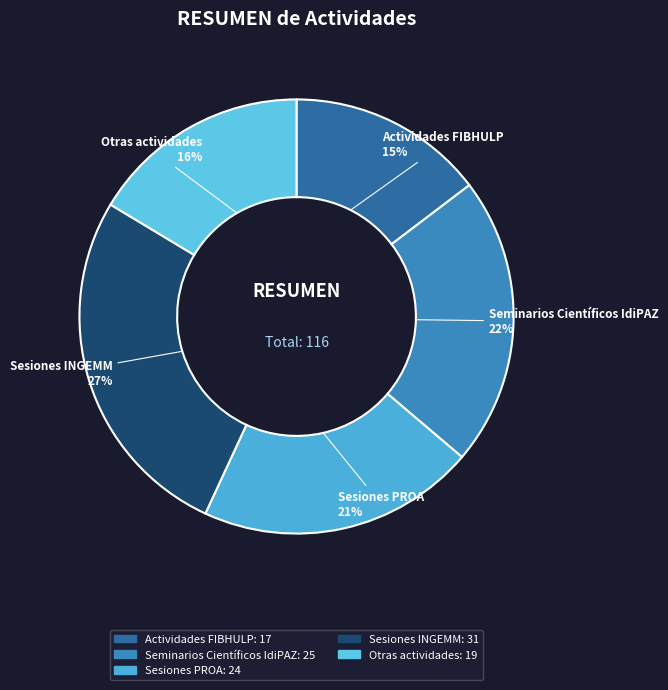

To the nearest percent, what is the combined percentage of Otras actividades and Seminarios Científicos IdiPAZ?

38%